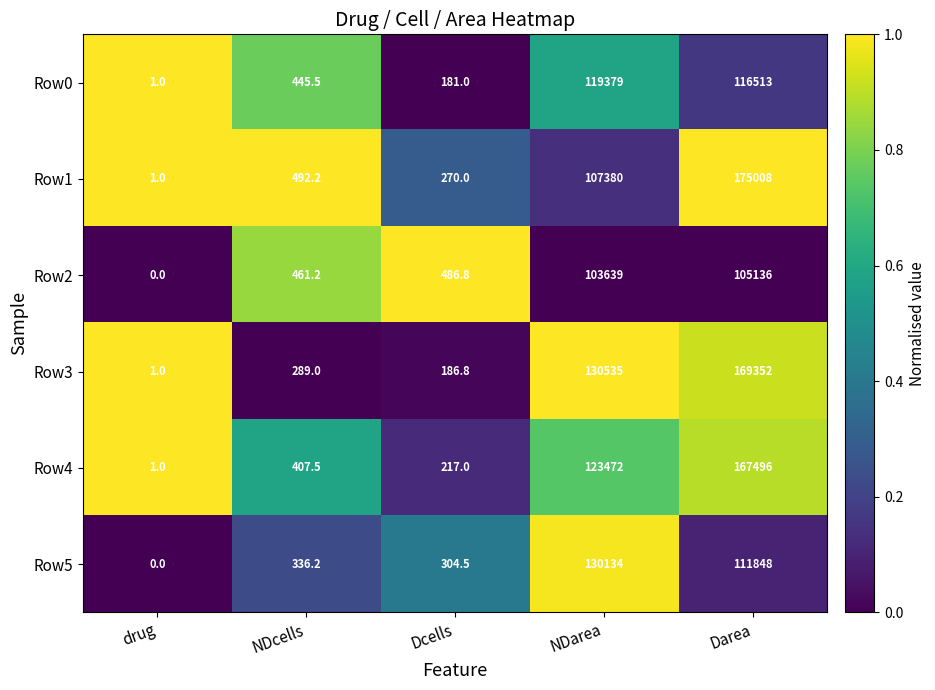

How many data points does each series have?

5